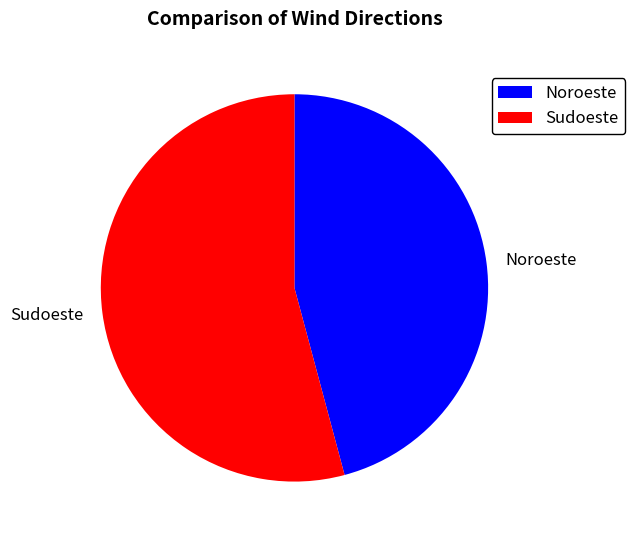

Which has a higher value, Sudoeste or Noroeste?

Sudoeste